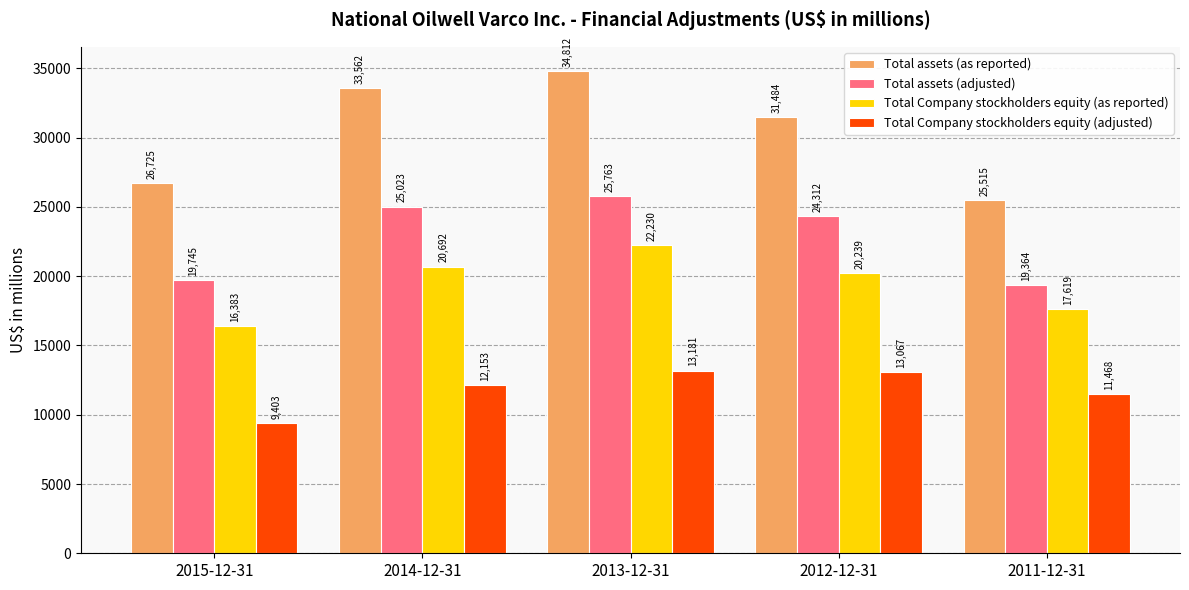

How many bars are there in each group?

4